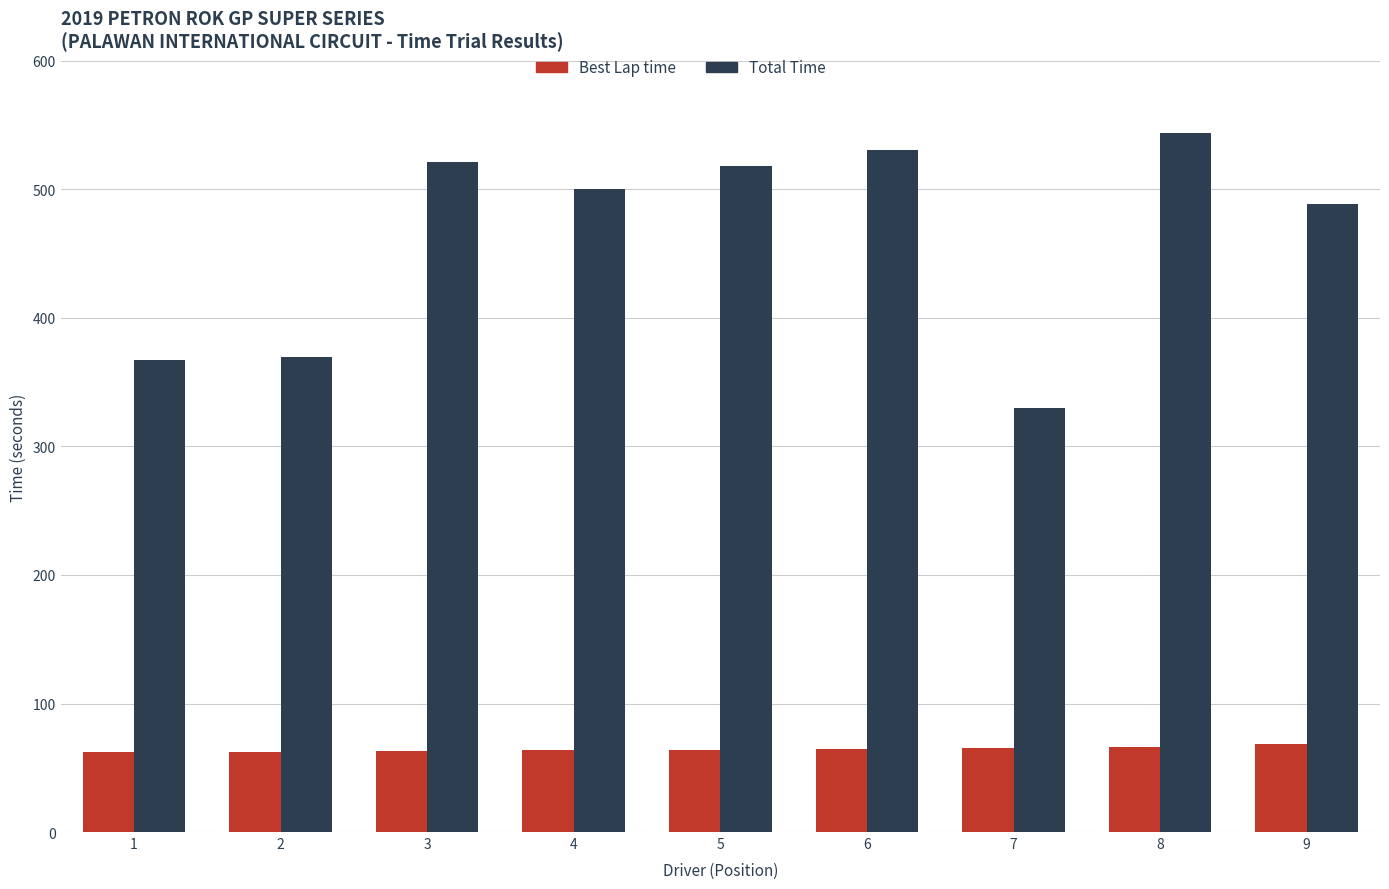

What is the total value across all series at 8?

610.6